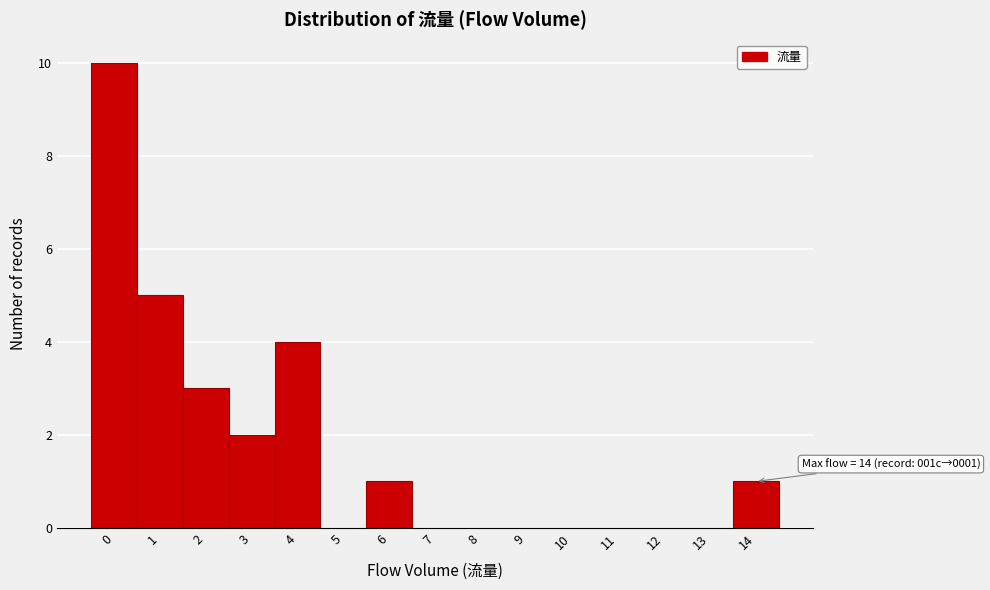

Reading left to right, extract all data points from this chart.

0=10	1=5	2=3	3=2	4=4	5=0	6=1	7=0	8=0	9=0	10=0	11=0	12=0	13=0	14=1